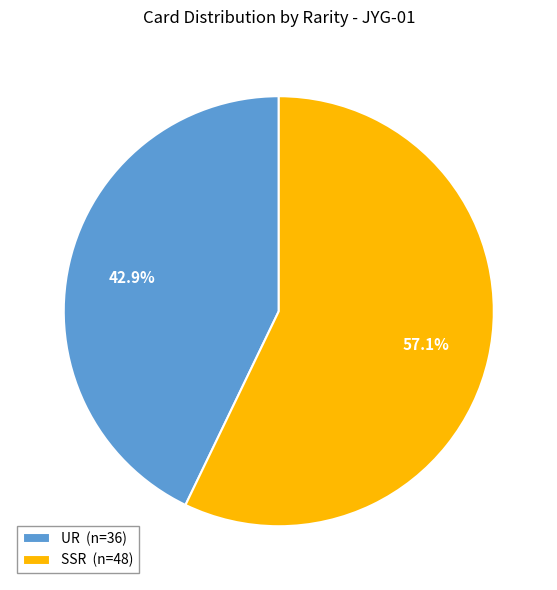

Which category accounts for the majority?

SSR